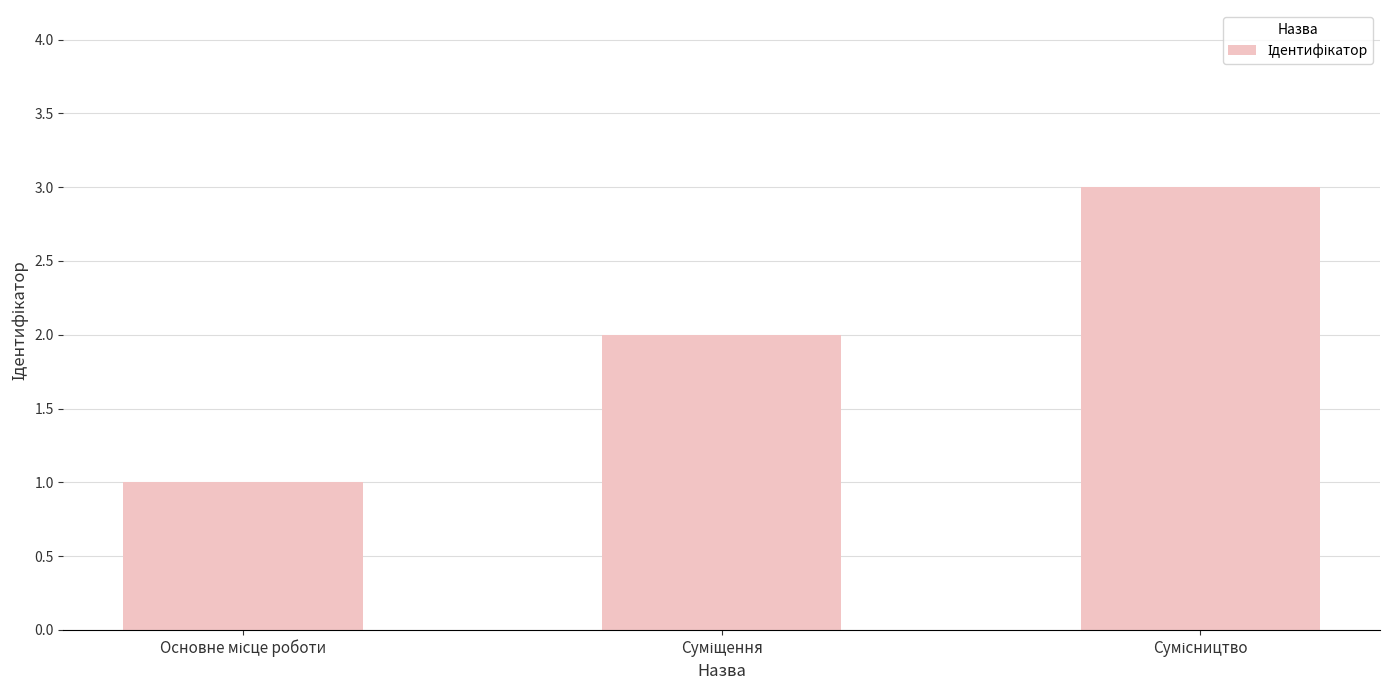

What is the value of the 1st bar from the left?

1